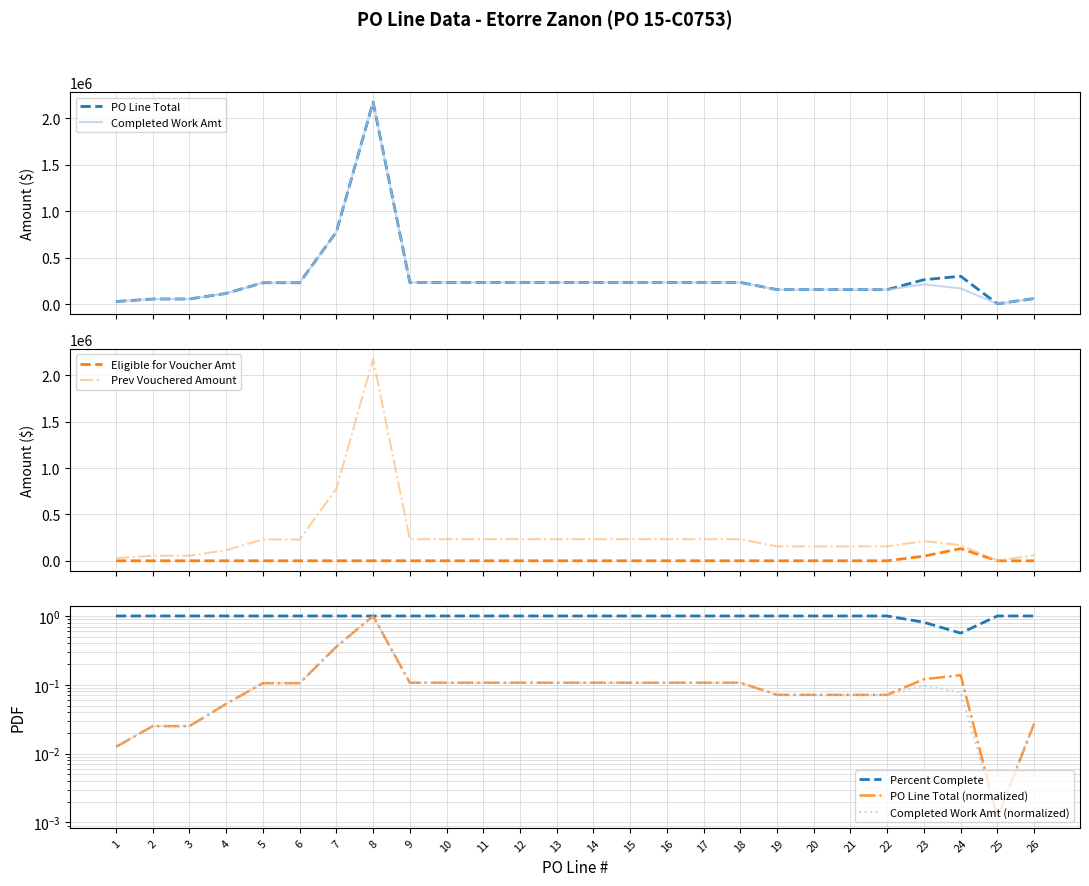

Where does the Prev Vouchered Amount series first go above 229876?

5